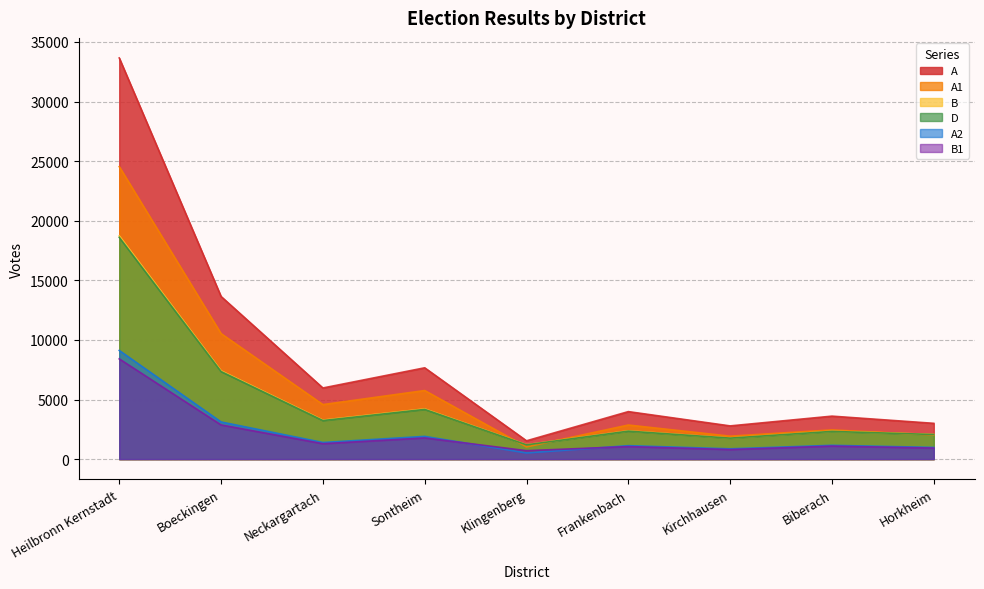

What is the label of the 1st point from the left?

Heilbronn Kernstadt